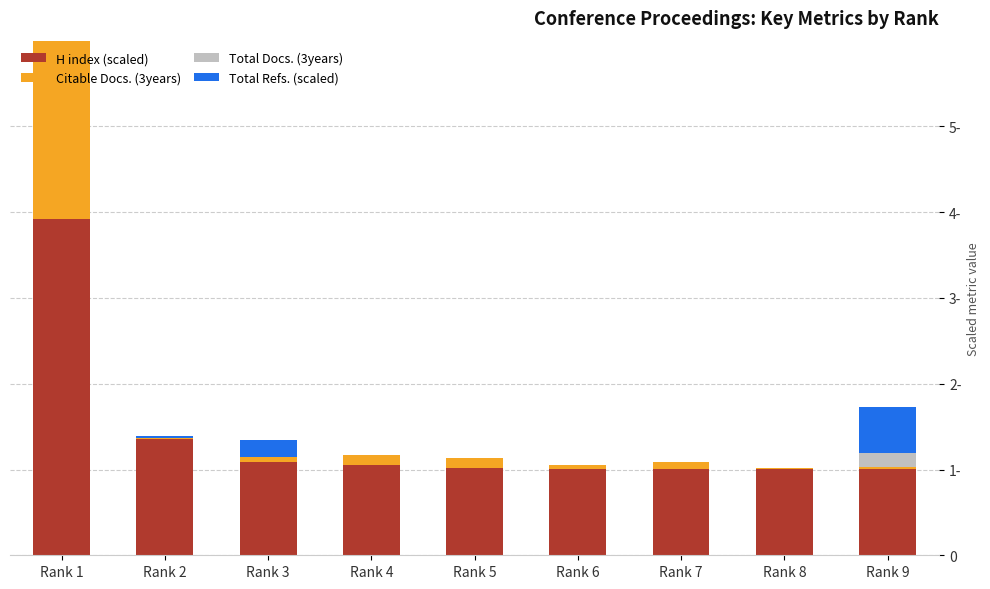

At Rank 1, list the series in order from smallest to largest.

Total Docs. (3years), Total Refs. (scaled), H index (scaled), Citable Docs. (3years)